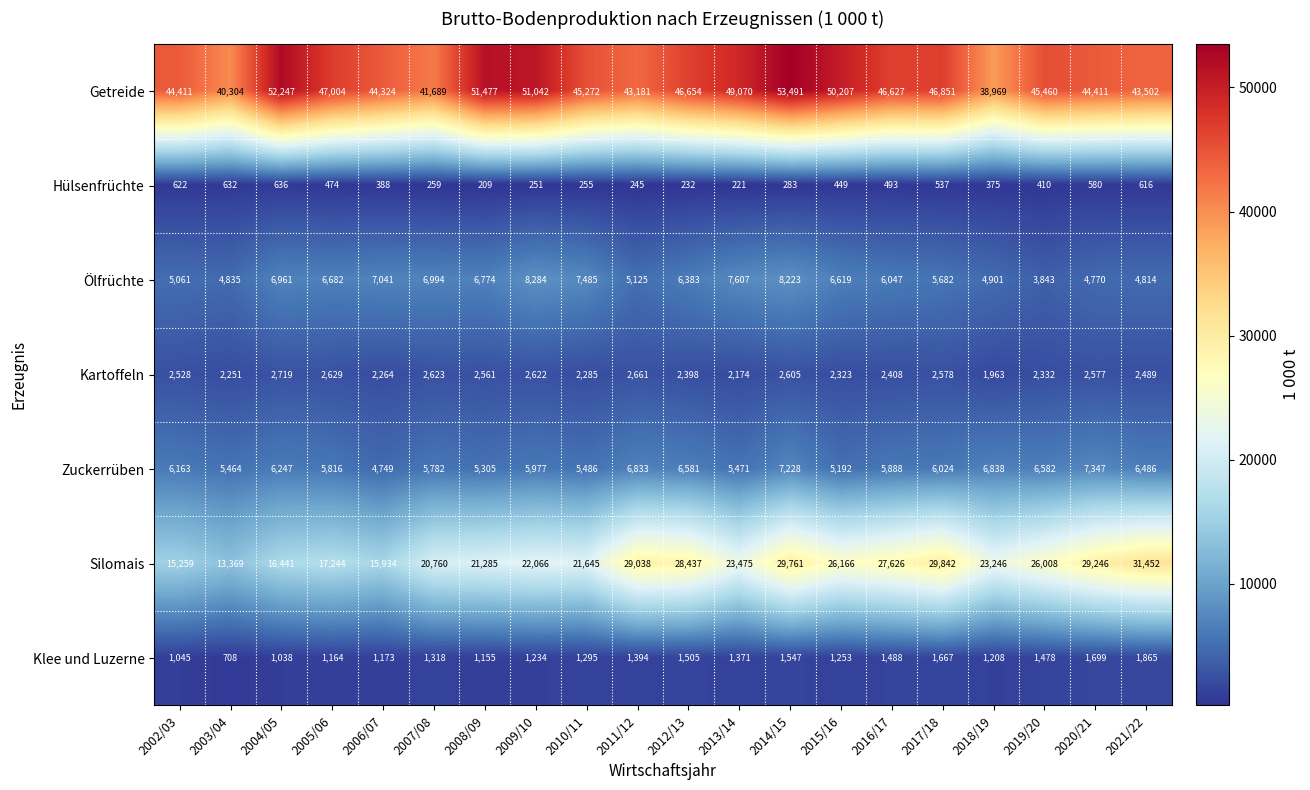

The value of Klee und Luzerne at 2003/04 is 1052. True or false?

False